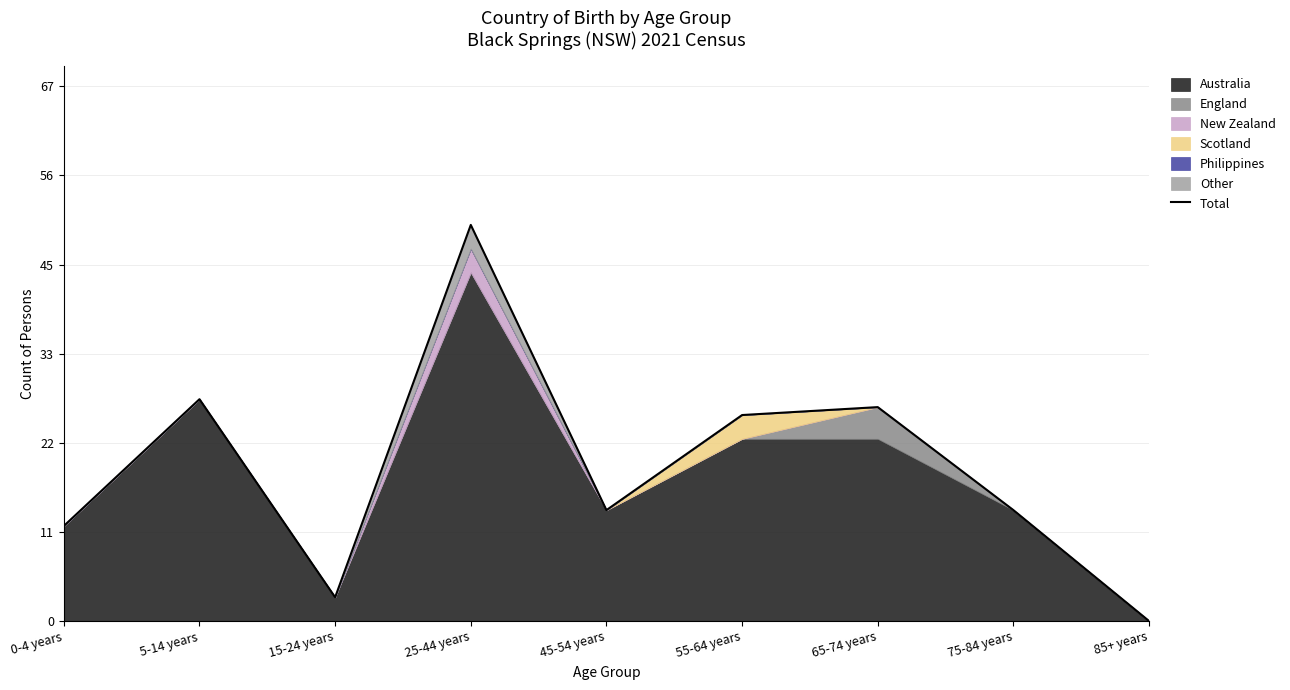

At which category does the chart reach its peak across all series?

25-44 years